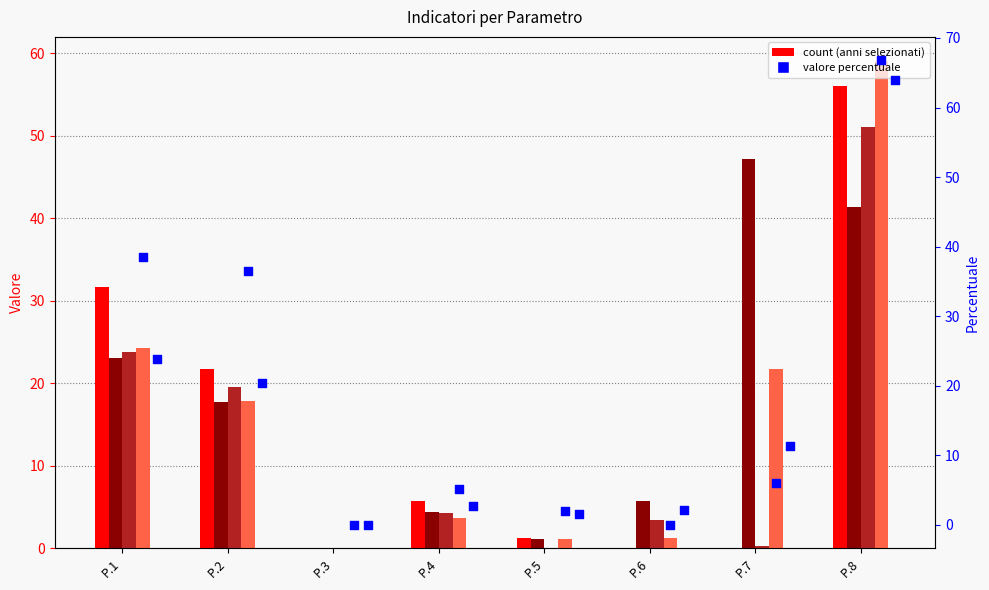

What is the total value across all series at P.1?

165.0